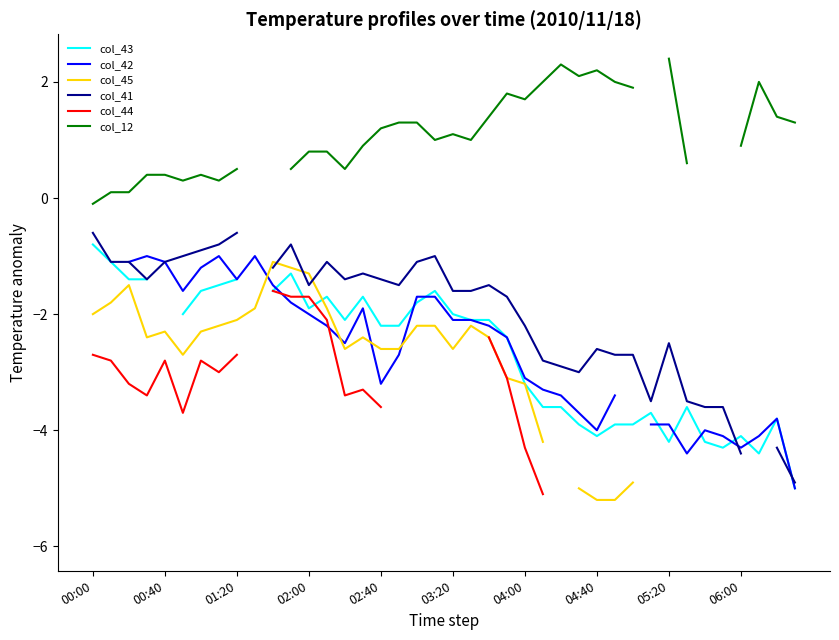

How many categories are shown in the chart?

40